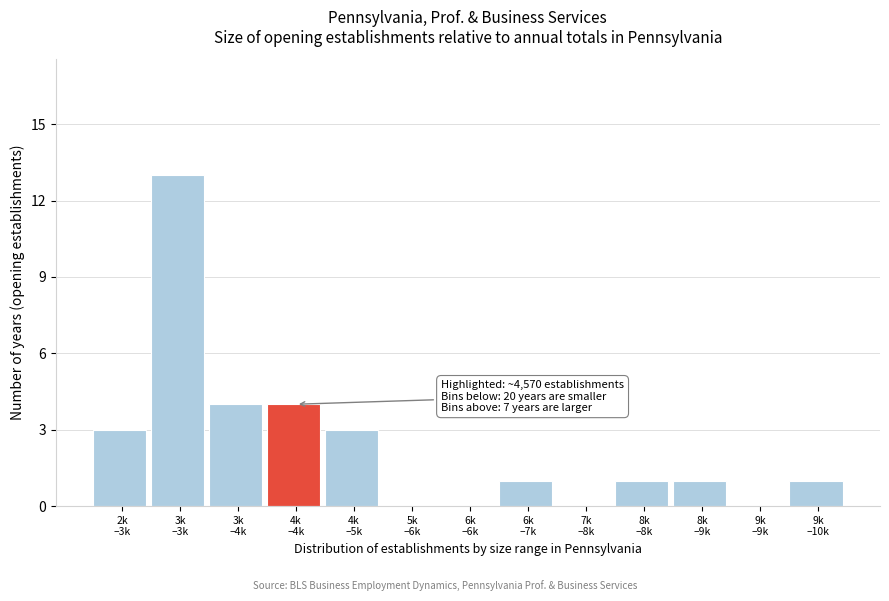

What is the sum of all values?

31